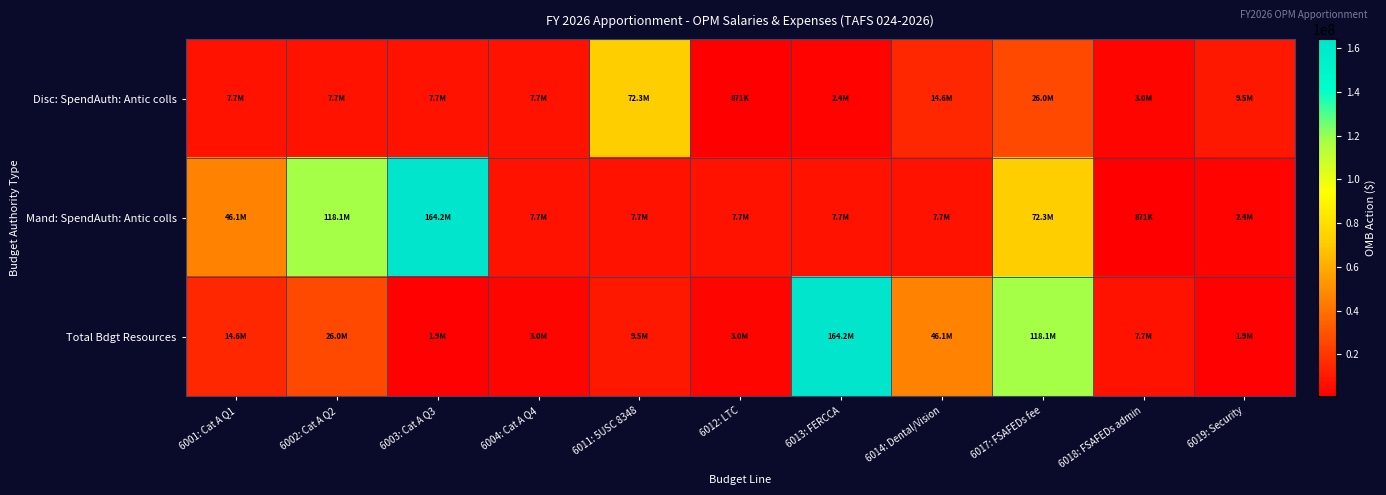

List the series in order of their peak value, lowest first.

Disc: SpendAuth: Antic colls, Mand: SpendAuth: Antic colls, Total Bdgt Resources